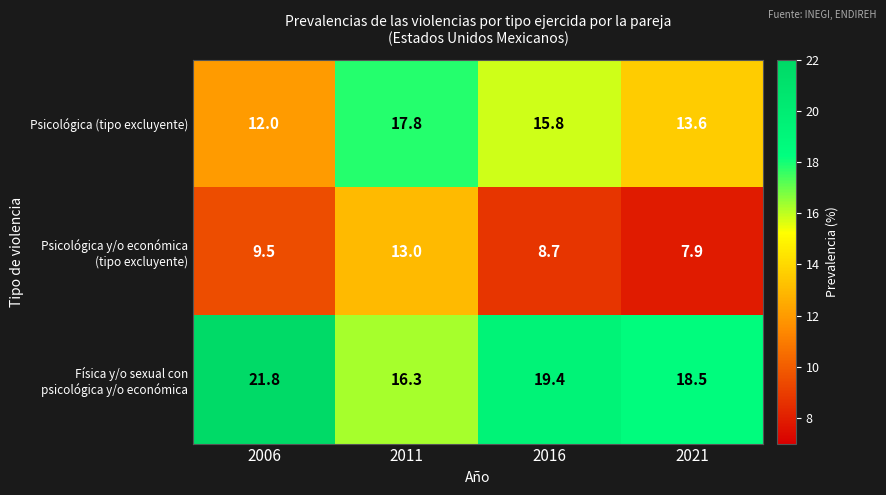

Read the Psicológica (tipo excluyente) value at 2011.

17.8